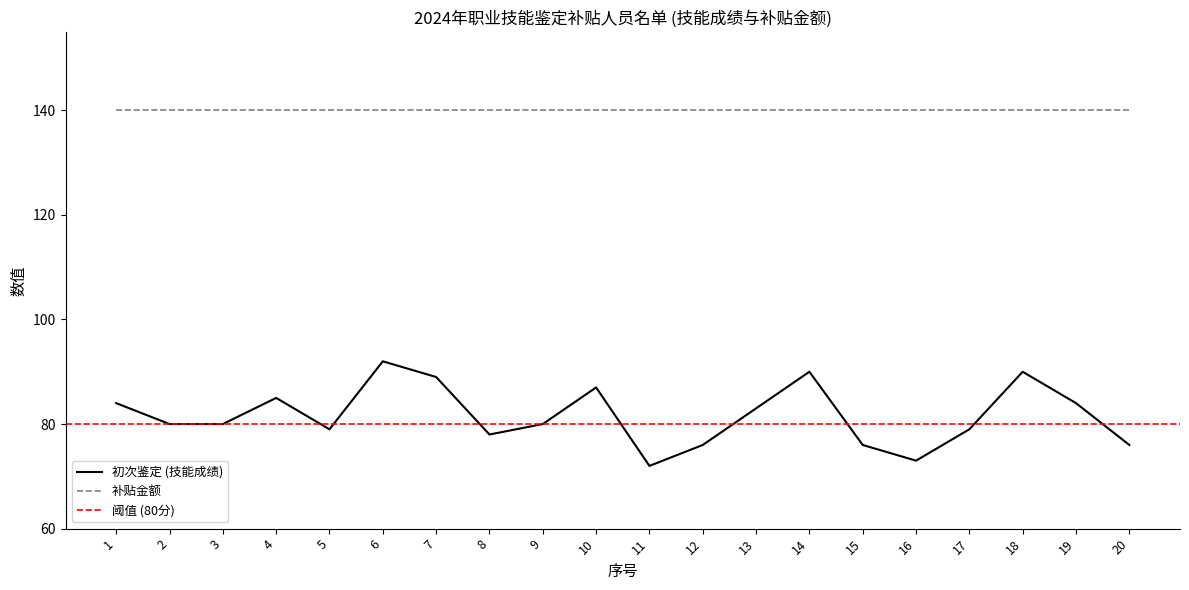

Reading left to right, what are all the values shown in this chart?

84	80	80	85	79	92	89	78	80	87	72	76	83	90	76	73	79	90	84	76